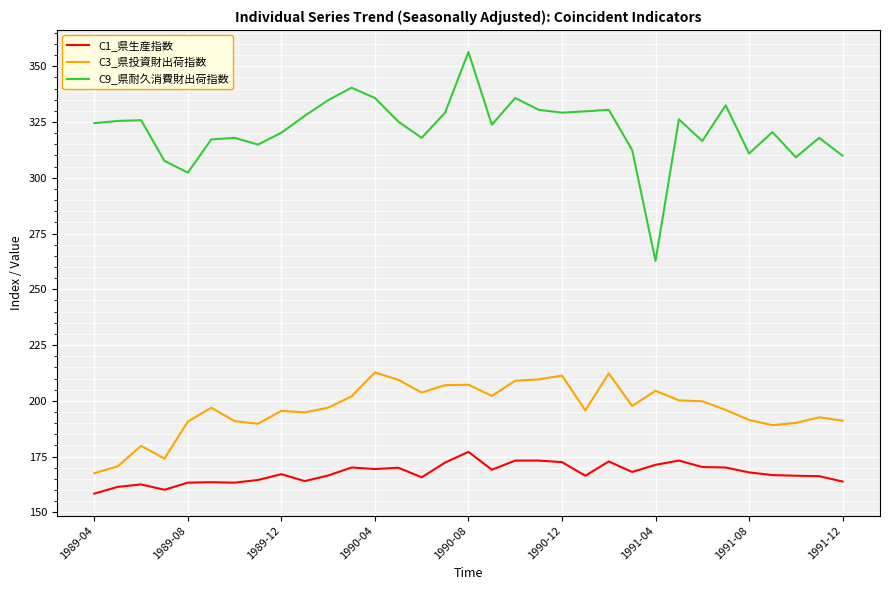

Which series has the largest range (max minus min)?

C9_県耐久消費財出荷指数